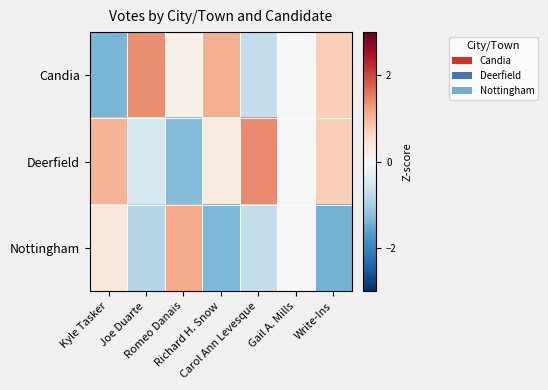

Rank the series at Kyle Tasker from lowest to highest value.

Candia, Nottingham, Deerfield